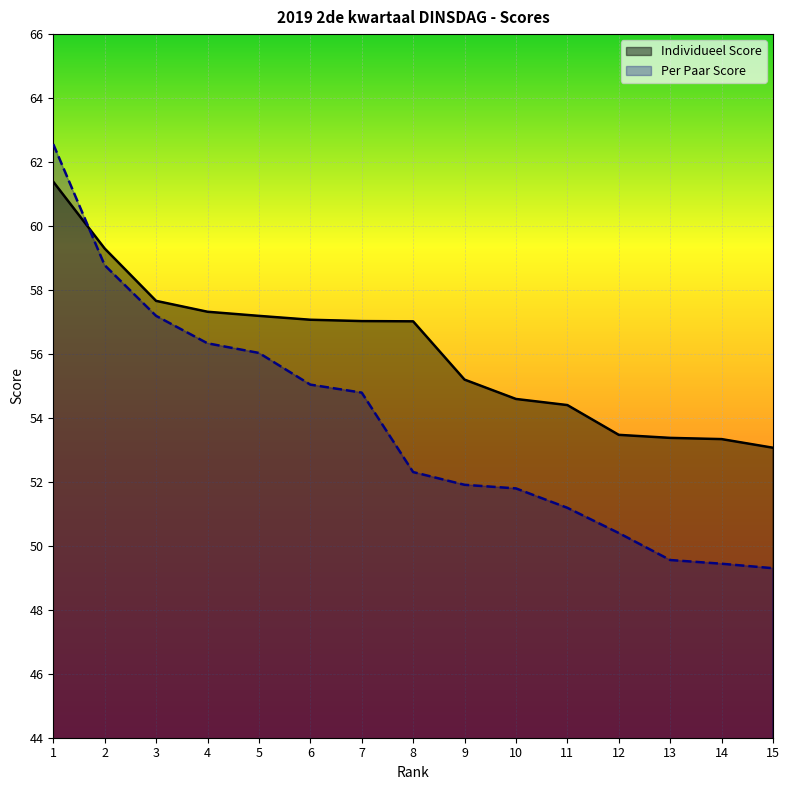

True or false: Individueel Score has a value of 54.6 at 10.

True